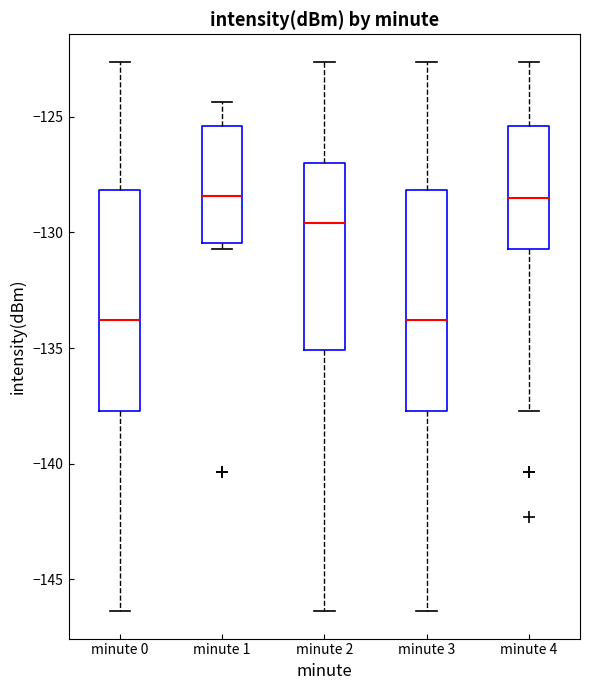

Where is the lower edge of the box for minute 3 on the y-axis? The values are not printed on the chart, so give them approximately, as read against the axis.

-137.5